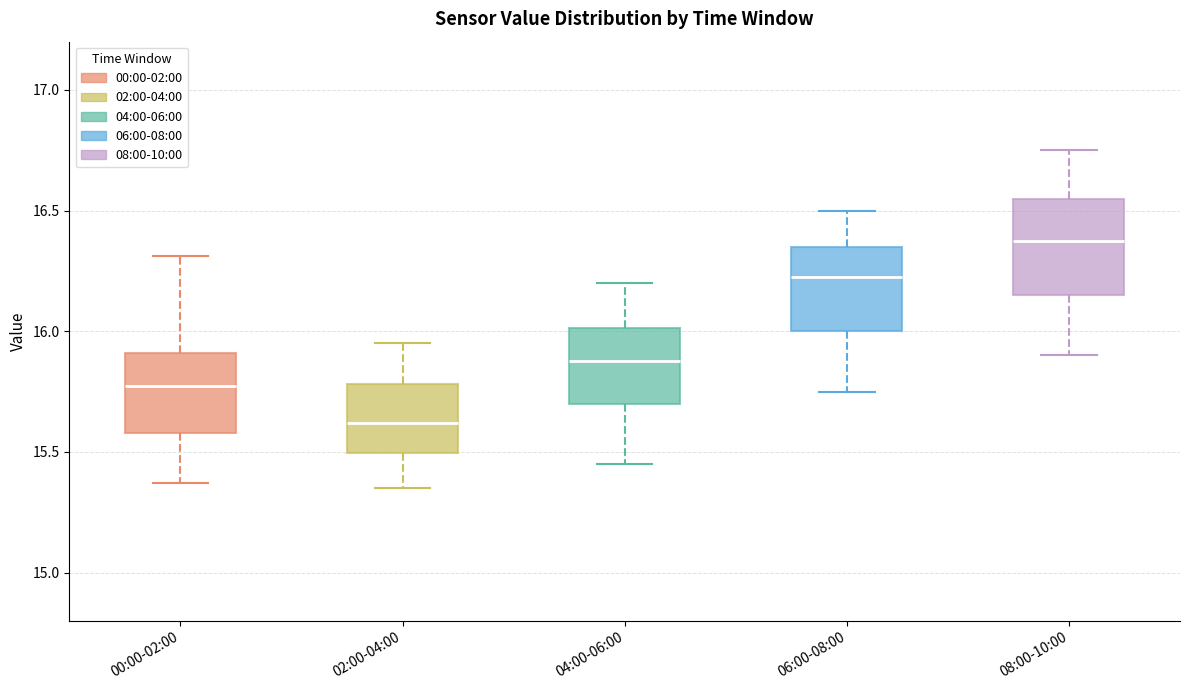

Reading left to right, transcribe this box plot: for each box, give where its median line is, the range the box spans, and where its two whiskers end, as read against the y-axis. The values are not printed on the chart, so give them approximately, as read against the axis.

00:00-02:00: median 15.80, box 15.60 to 15.90, whiskers 15.35 to 16.30
02:00-04:00: median 15.60, box 15.50 to 15.80, whiskers 15.35 to 15.95
04:00-06:00: median 15.90, box 15.70 to 16.00, whiskers 15.45 to 16.20
06:00-08:00: median 16.25, box 16.00 to 16.35, whiskers 15.75 to 16.50
08:00-10:00: median 16.40, box 16.15 to 16.55, whiskers 15.90 to 16.75